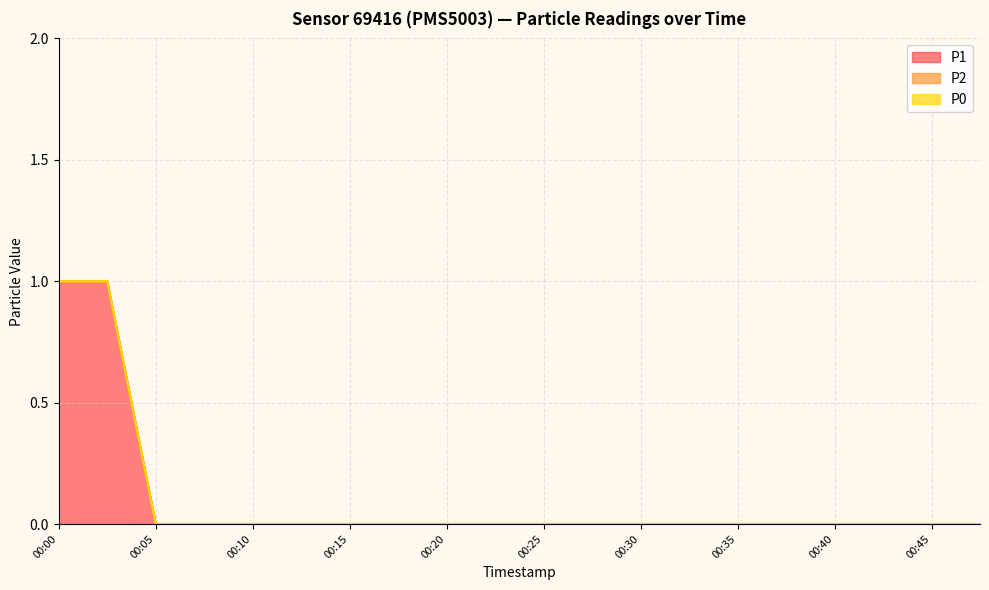

Reading right to left, extract all data points from this chart.

P1: 00:47=0	00:45=0	00:42=0	00:40=0	00:37=0	00:35=0	00:32=0	00:30=0	00:27=0	00:25=0	00:22=0	00:20=0	00:17=0	00:15=0	00:12=0	00:10=0	00:07=0	00:05=0	00:03=1	00:00=1
P2: 00:47=0	00:45=0	00:42=0	00:40=0	00:37=0	00:35=0	00:32=0	00:30=0	00:27=0	00:25=0	00:22=0	00:20=0	00:17=0	00:15=0	00:12=0	00:10=0	00:07=0	00:05=0	00:03=0	00:00=0
P0: 00:47=0	00:45=0	00:42=0	00:40=0	00:37=0	00:35=0	00:32=0	00:30=0	00:27=0	00:25=0	00:22=0	00:20=0	00:17=0	00:15=0	00:12=0	00:10=0	00:07=0	00:05=0	00:03=0	00:00=0